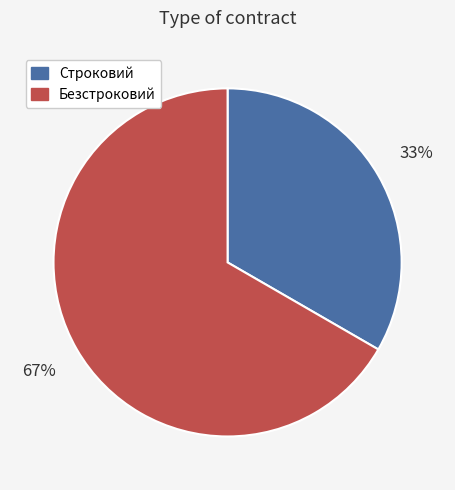

What is the ratio of the value at Безстроковий to the value at Строковий?

2.0